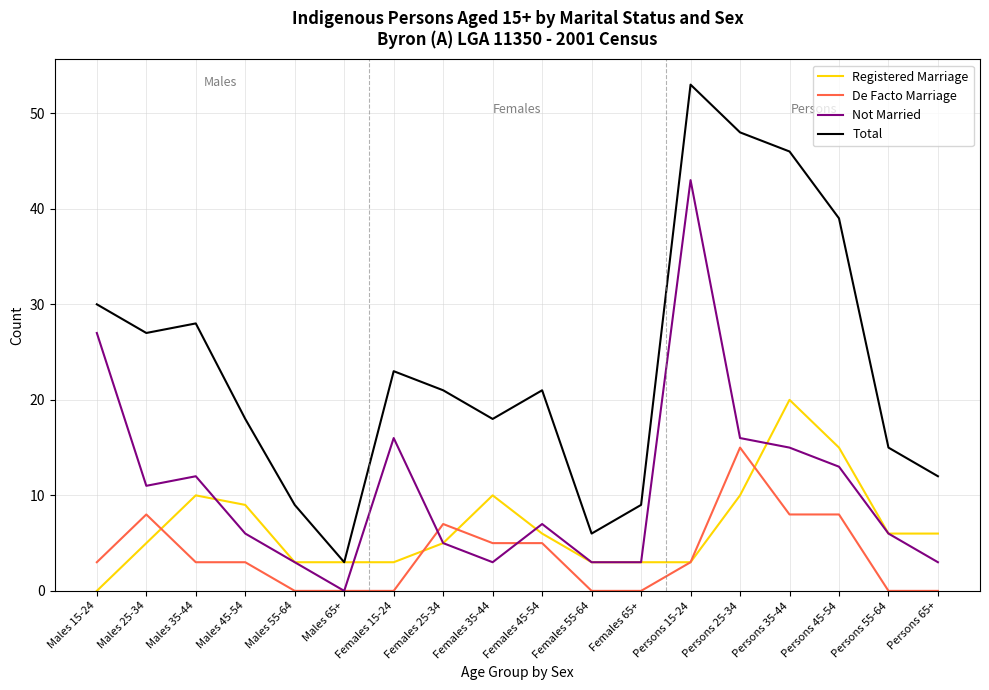

Which series has the largest range (max minus min)?

Total